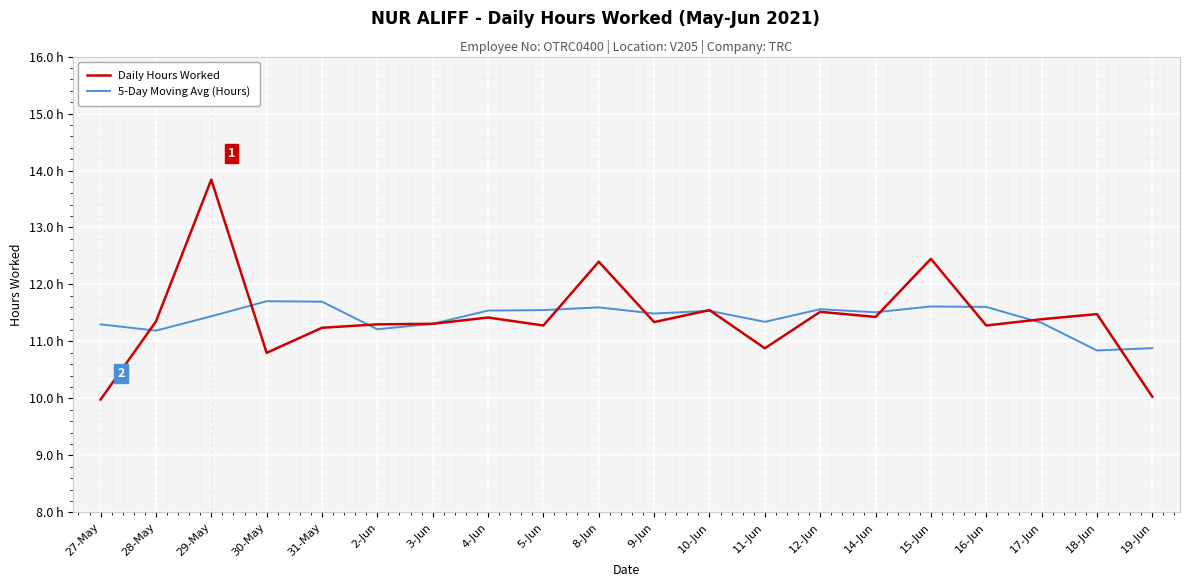

Where is the first local maximum for 5-Day Moving Avg (Hours)?

30-May